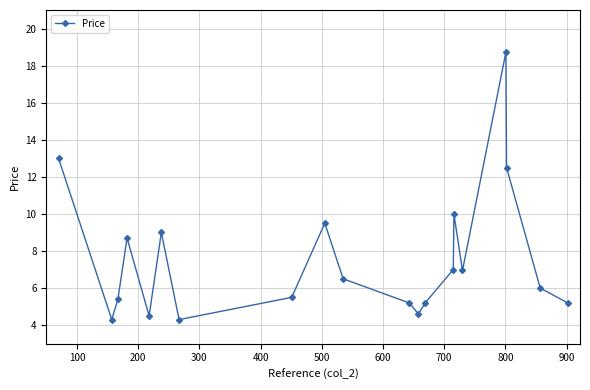

What is the smallest value displayed?

4.3